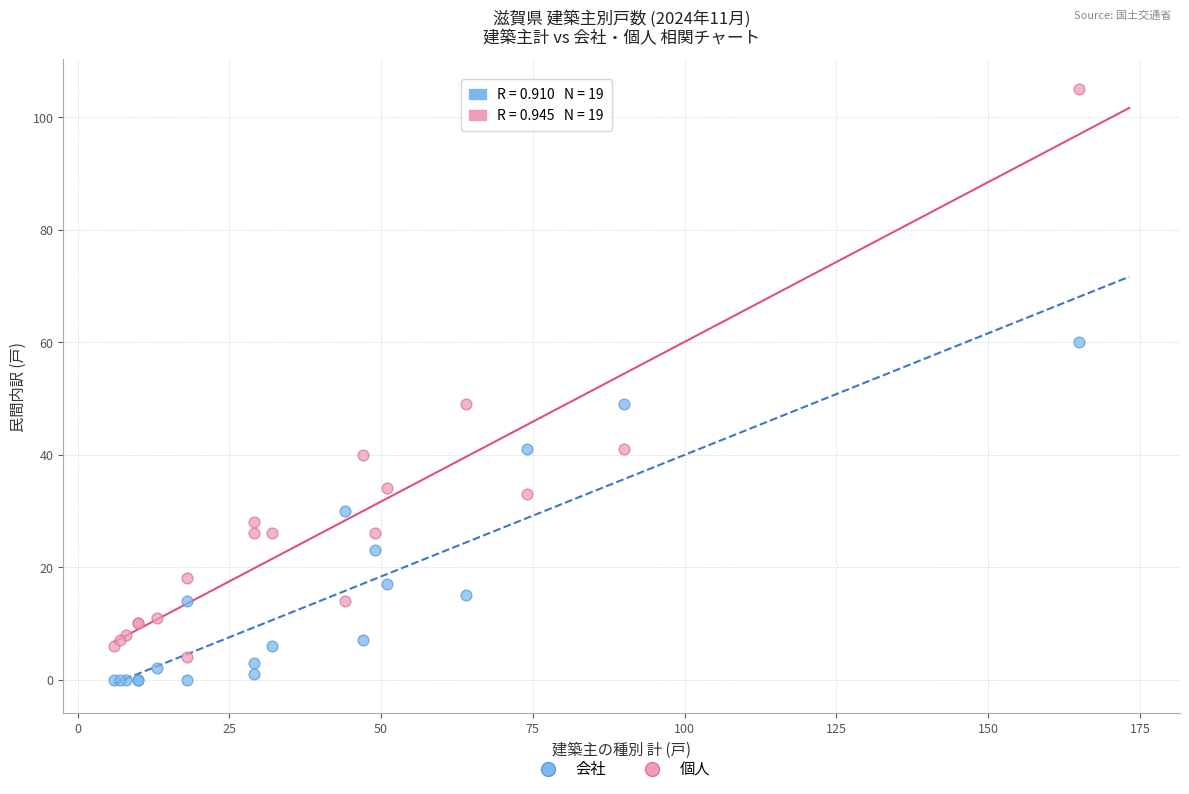

Which series contains the highest Y value?

個人